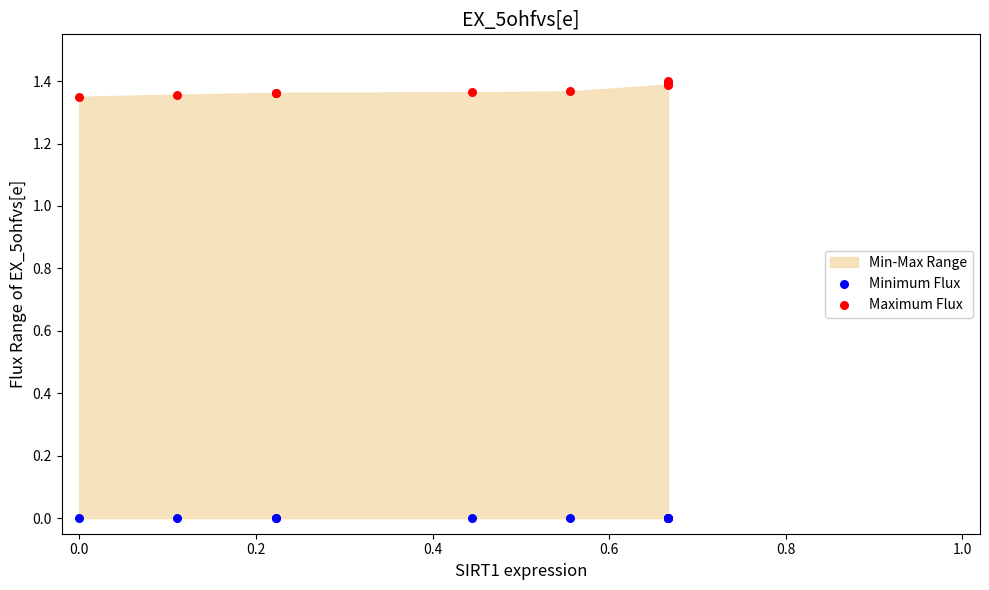

Which series reaches the minimum Y coordinate?

Minimum Flux